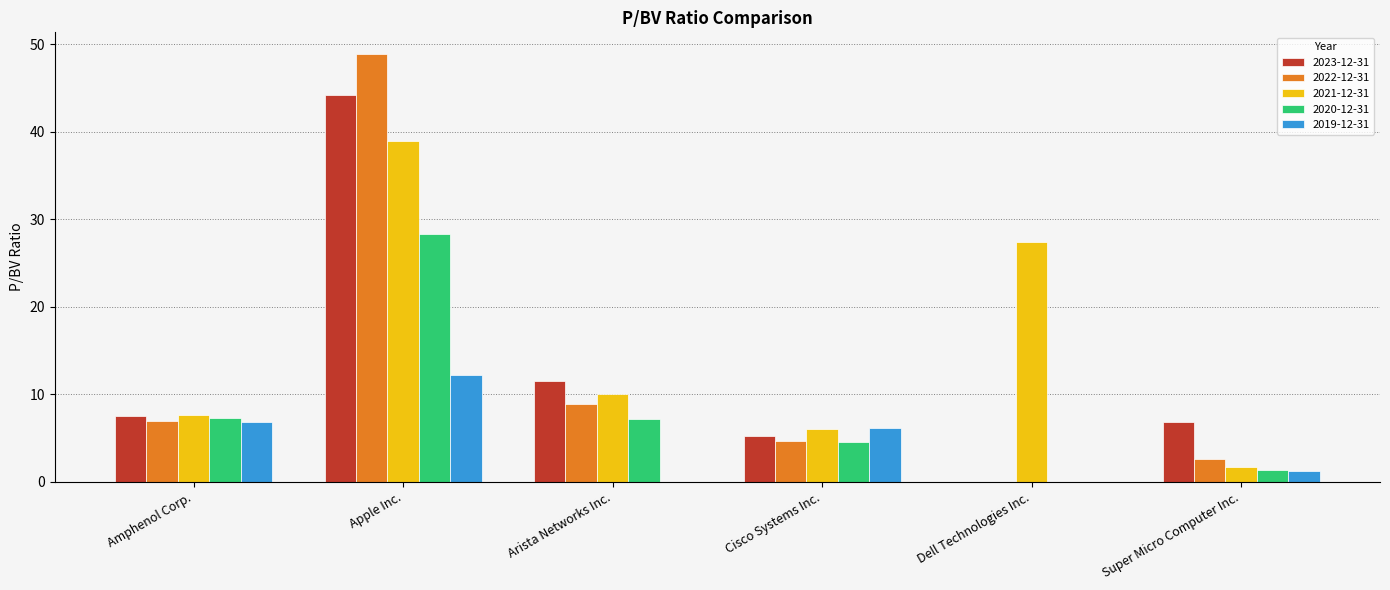

What is the total value across all series at Dell Technologies Inc.?

27.4